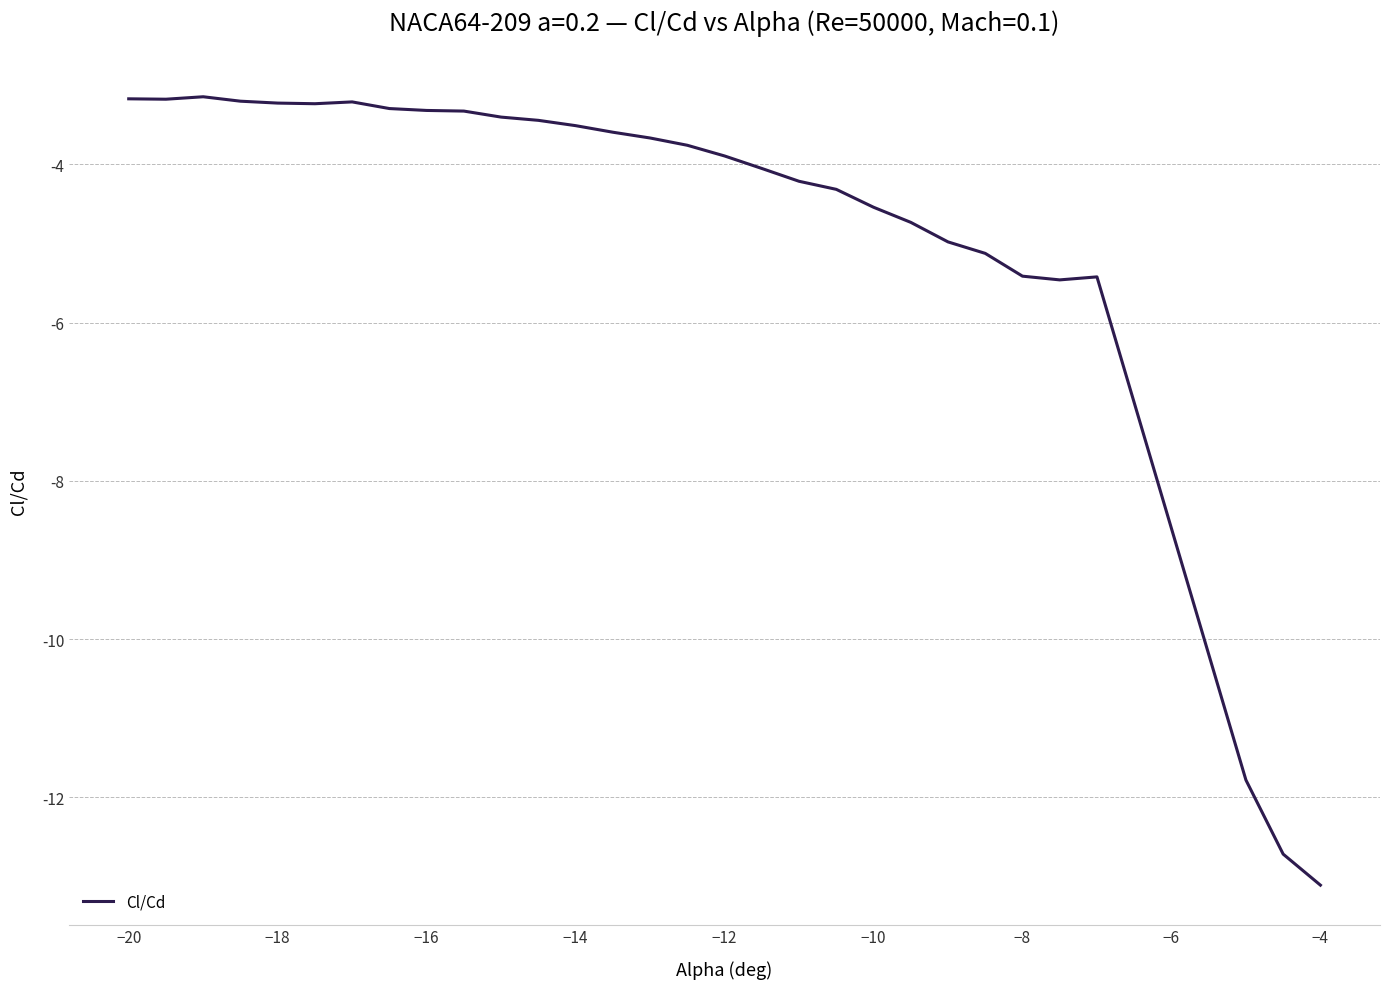

What is the difference between the maximum and minimum values?

10.0